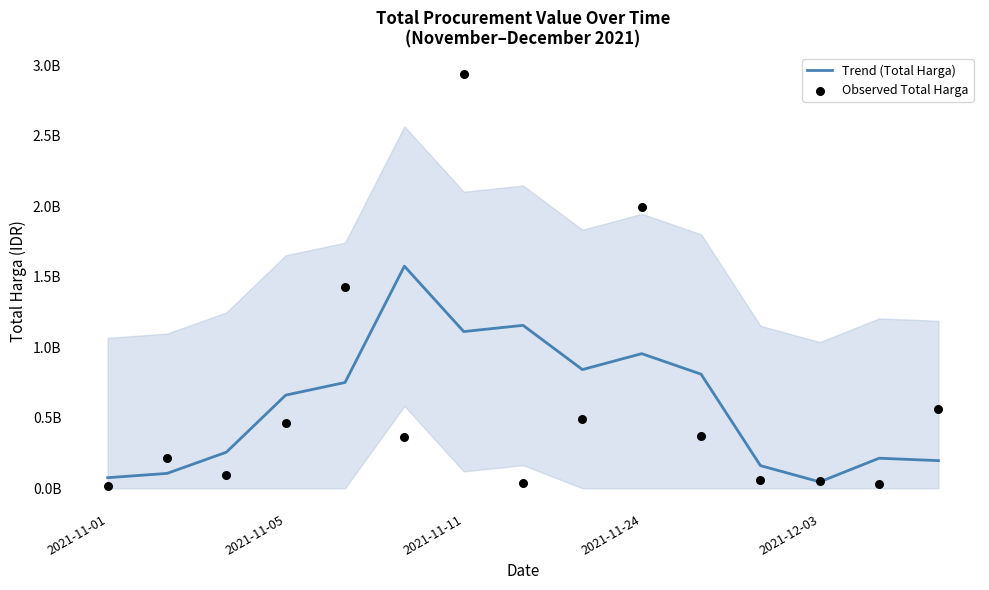

What are all the series names shown in the legend?

Trend (Total Harga), Observed Total Harga